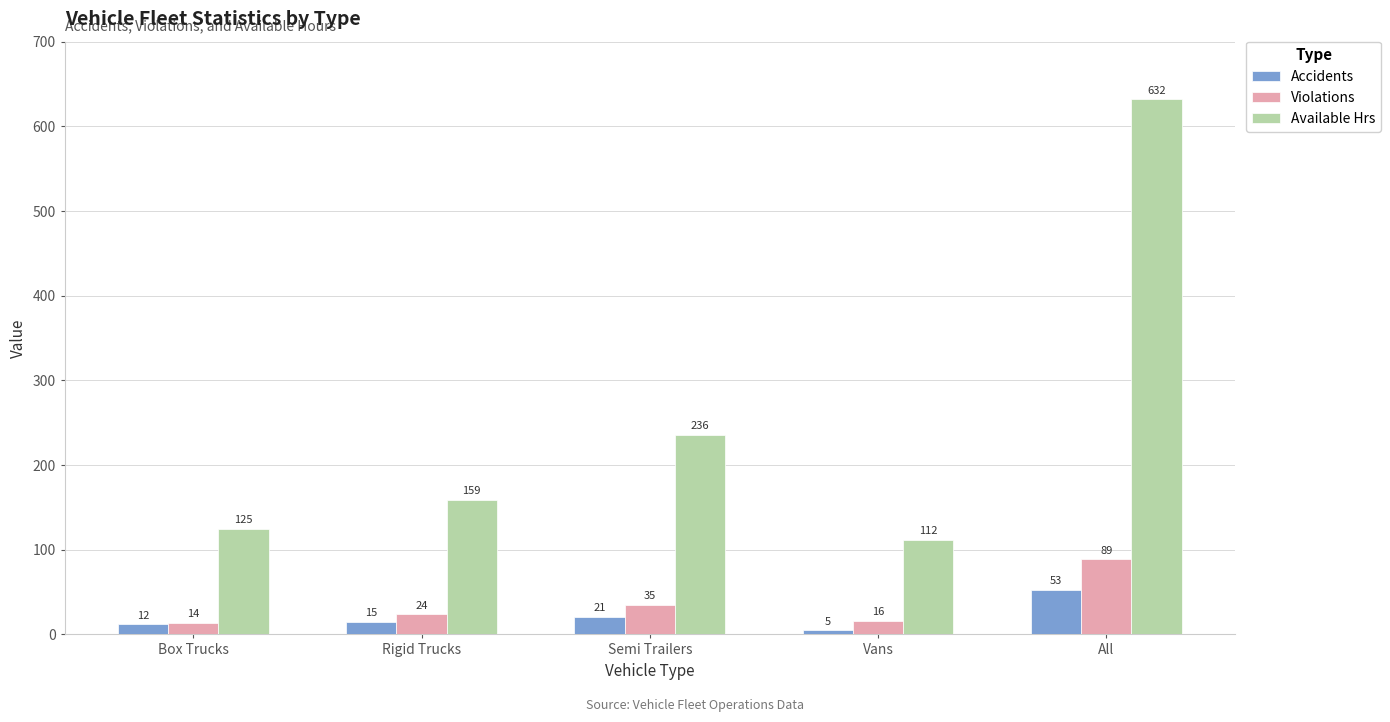

What is the minimum value for Violations?

14